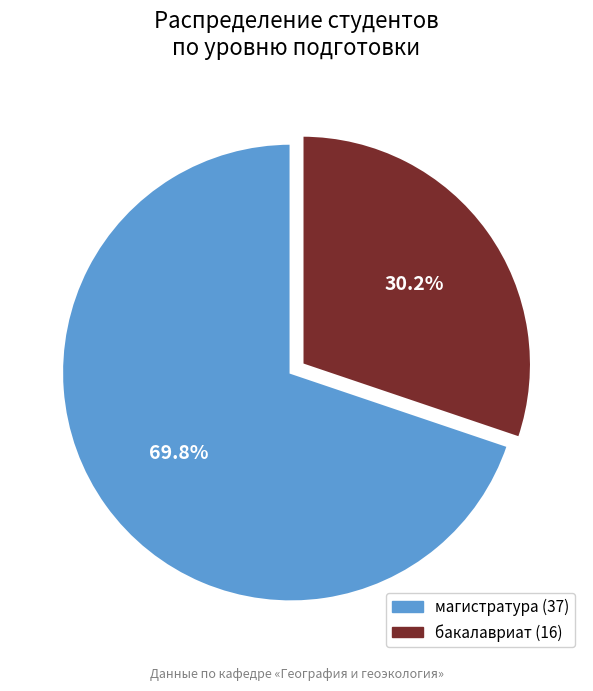

To the nearest percent, what percentage of the pie is бакалавриат?

30%